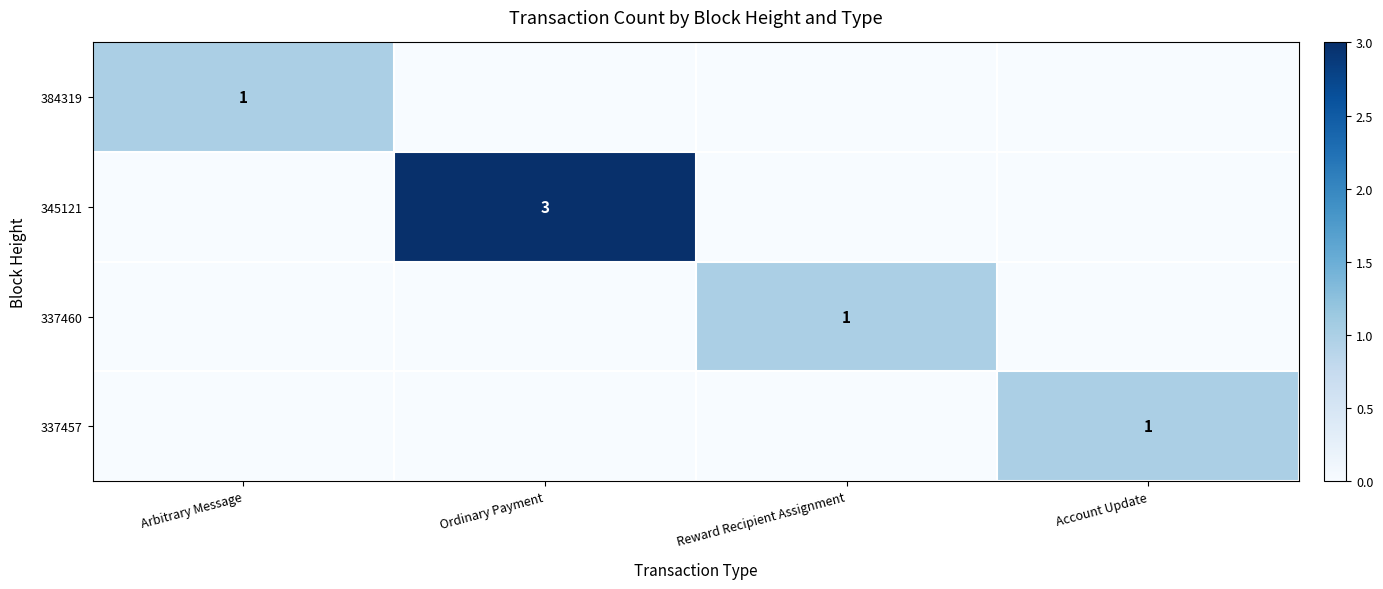

The value of 384319 at Arbitrary Message is 1. True or false?

True